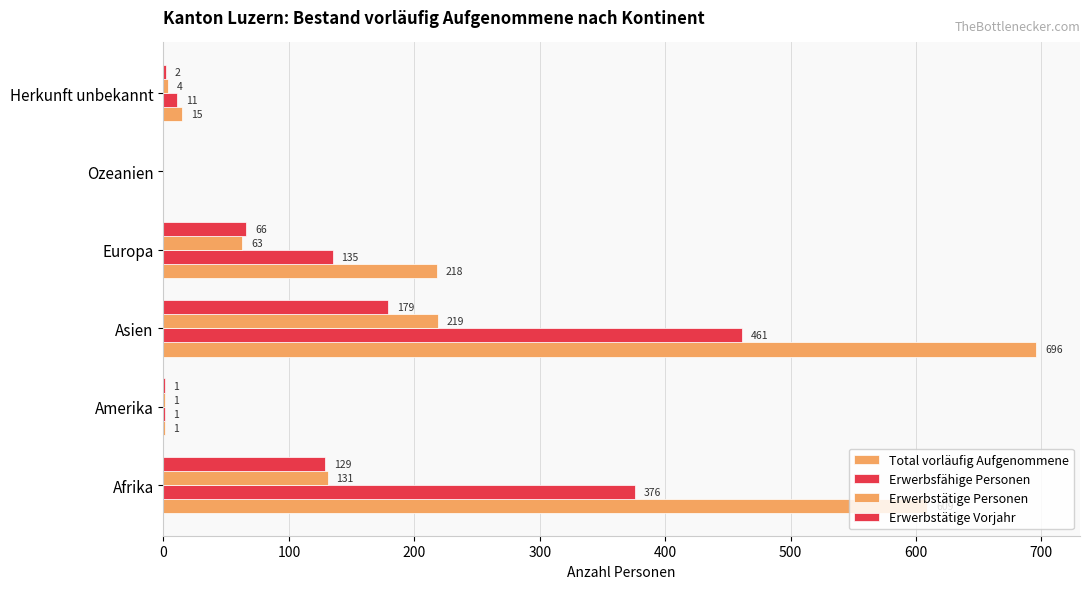

How many positive values does the Erwerbstätige Personen series have?

5